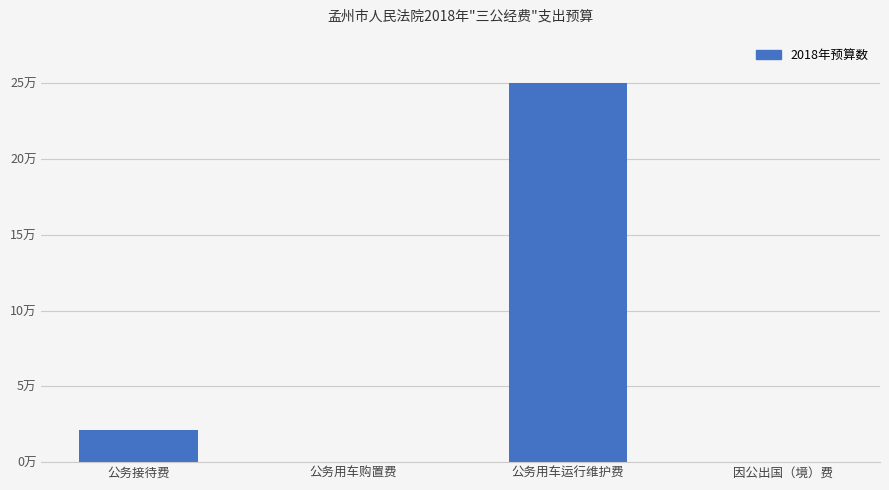

What is the change in value from 公务接待费 to 公务用车购置费?

-21000